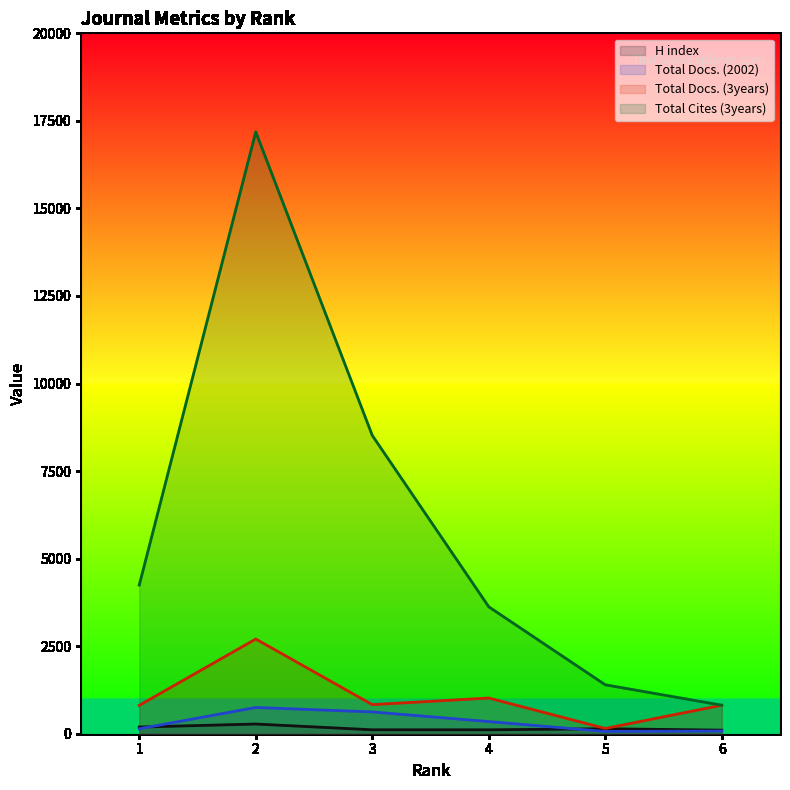

Which has a higher value, 3 or 5?

5